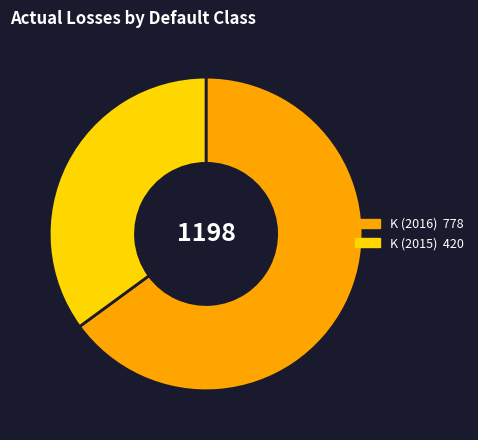

Is there a majority slice in this chart?

Yes